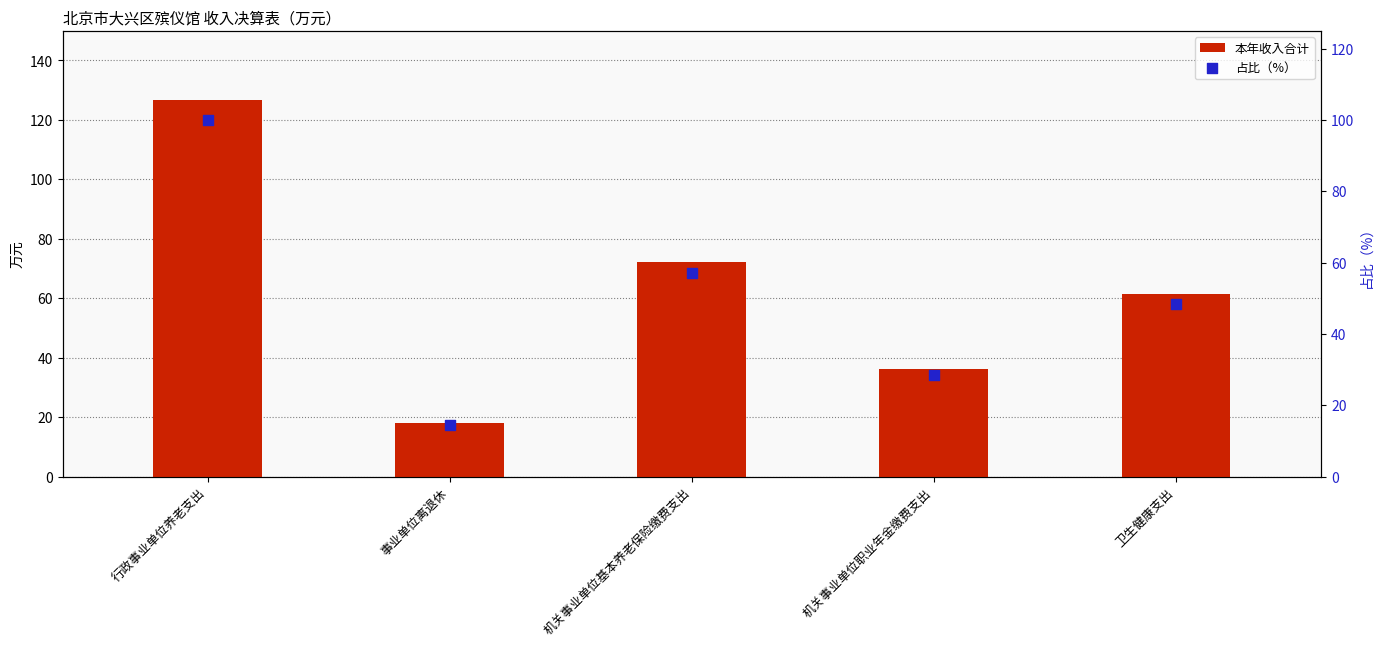

What is the total value across all series at 机关事业单位基本养老保险缴费支出?

129.3